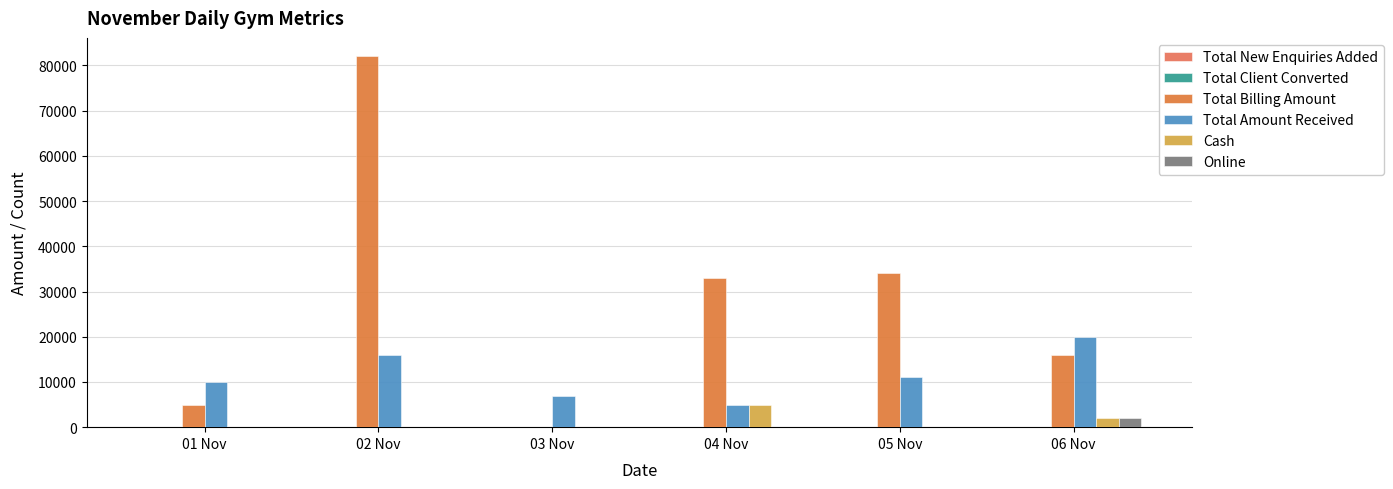

Rank the series at 04 Nov from lowest to highest value.

Online, Total New Enquiries Added, Total Client Converted, Total Amount Received, Cash, Total Billing Amount